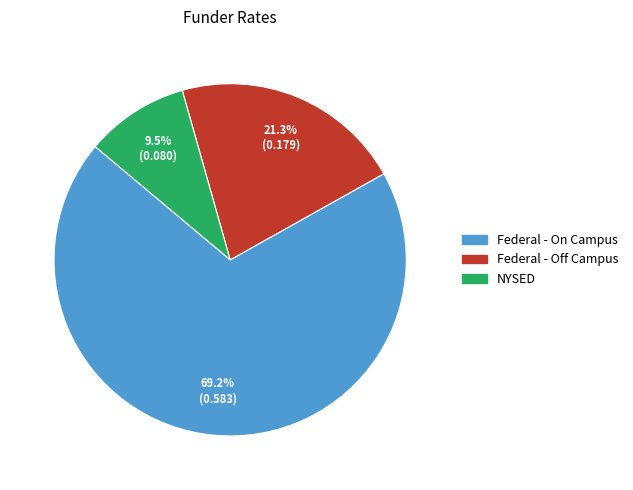

Does NYSED account for over 50% of the chart?

No